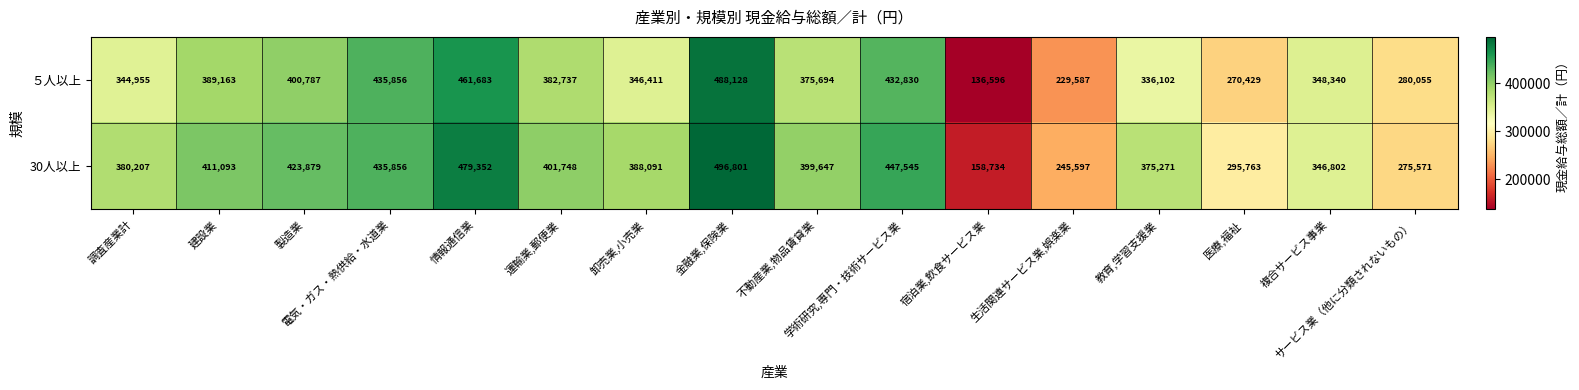

Count the number of data series in this chart.

2